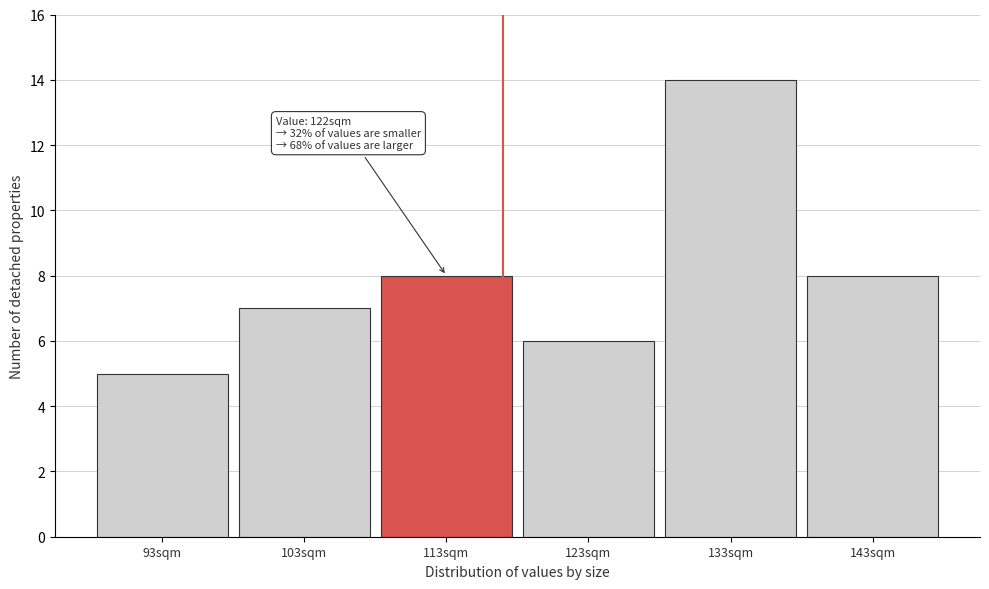

Reading left to right, transcribe all the data shown in this chart.

93sqm=5	103sqm=7	113sqm=8	123sqm=6	133sqm=14	143sqm=8